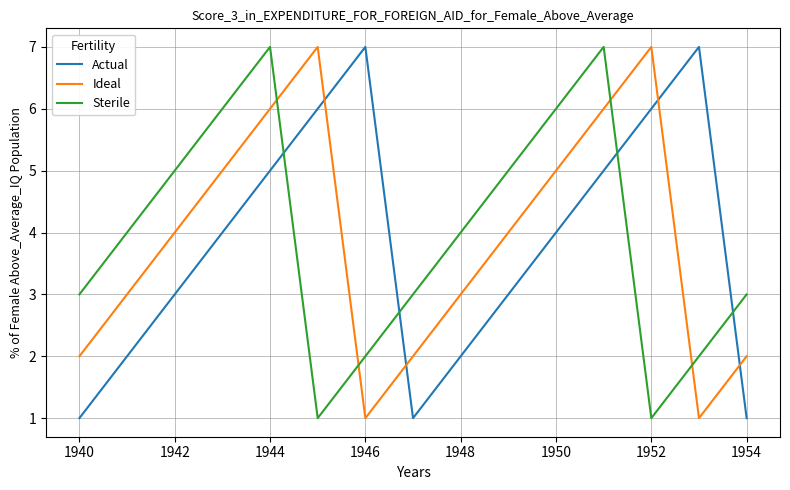

Reading left to right, extract all data points from this chart.

Actual: 1	2	3	4	5	6	7	1	2	3	4	5	6	7	1
Ideal: 2	3	4	5	6	7	1	2	3	4	5	6	7	1	2
Sterile: 3	4	5	6	7	1	2	3	4	5	6	7	1	2	3